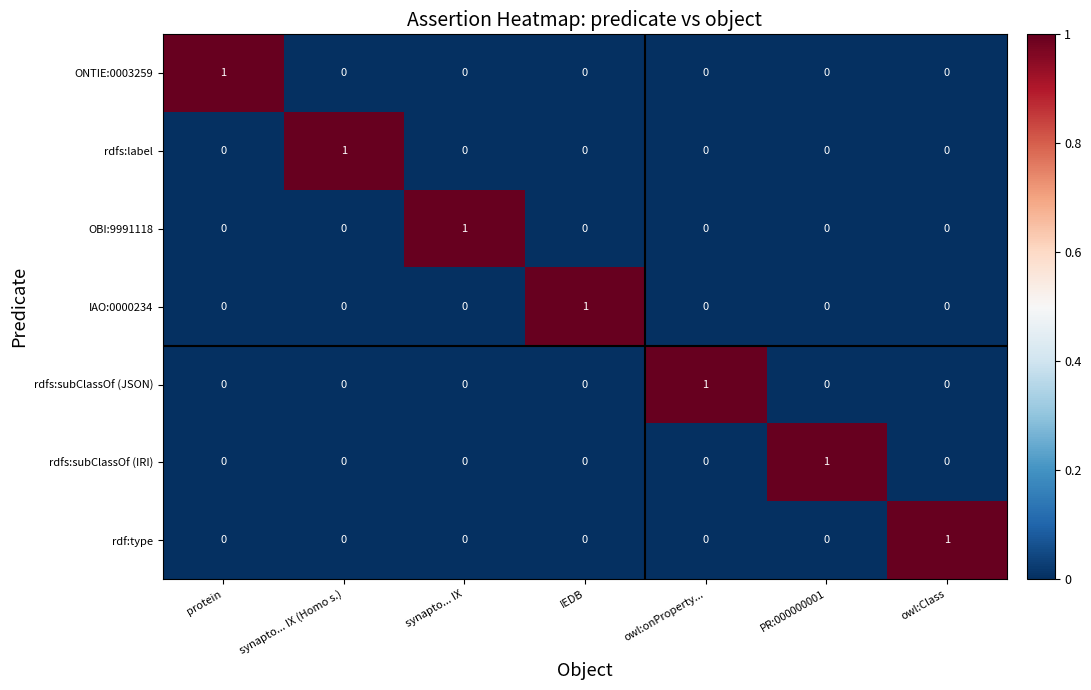

At which label does ONTIE:0003259 reach its peak?

protein